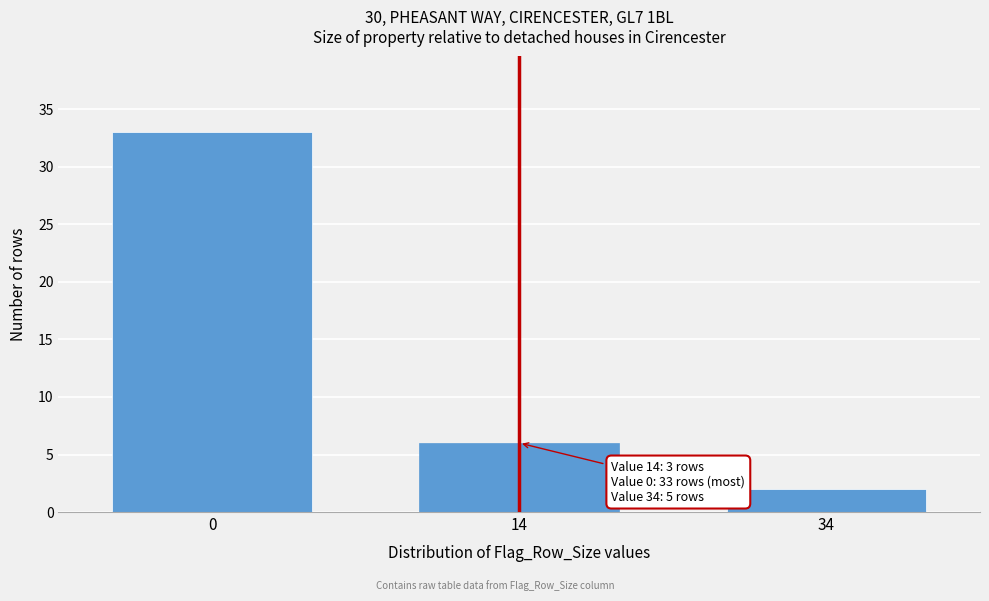

Reading right to left, what are all the values shown in this chart?

34=2	14=6	0=33